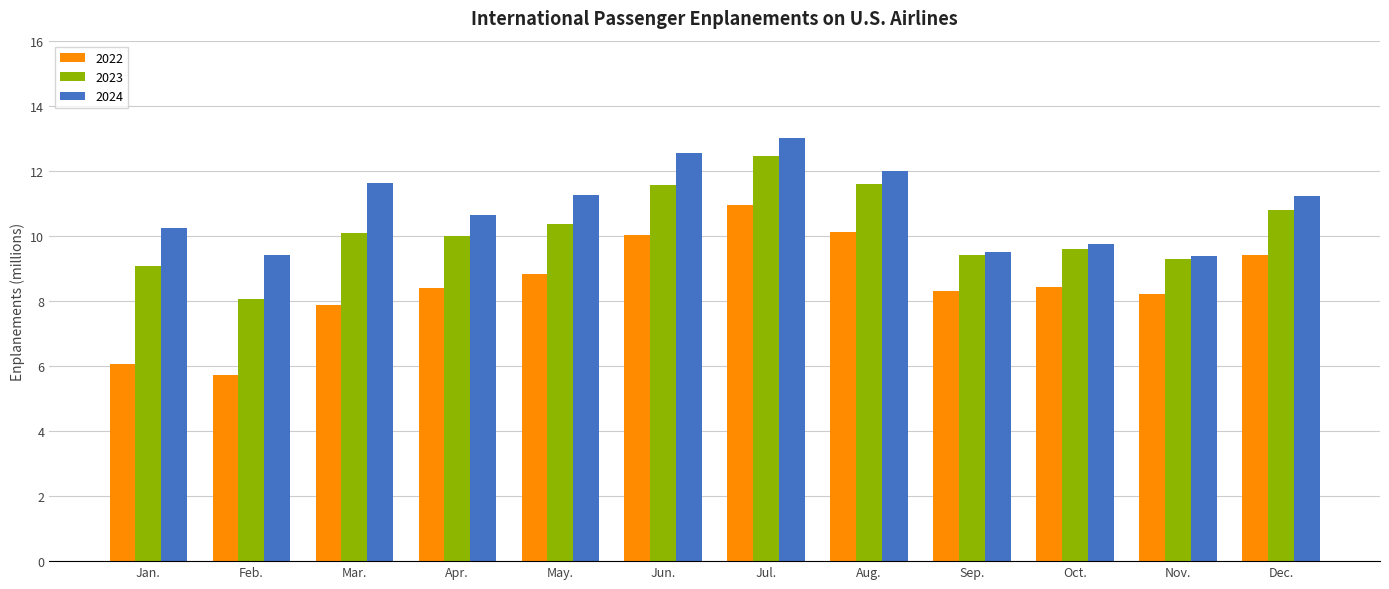

How many bars are there in total?

36